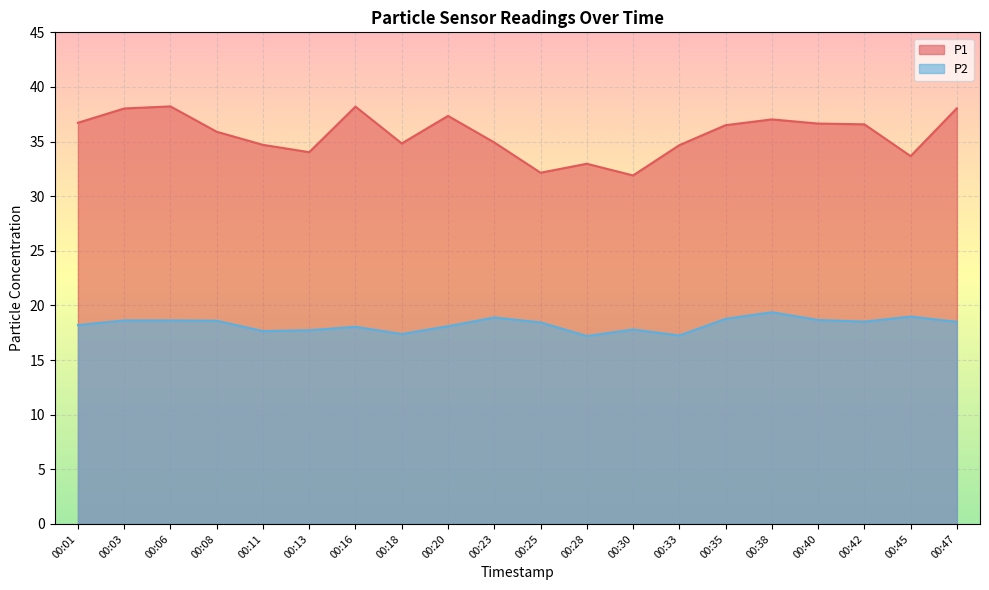

At how many categories does at least one series exceed 37?

6